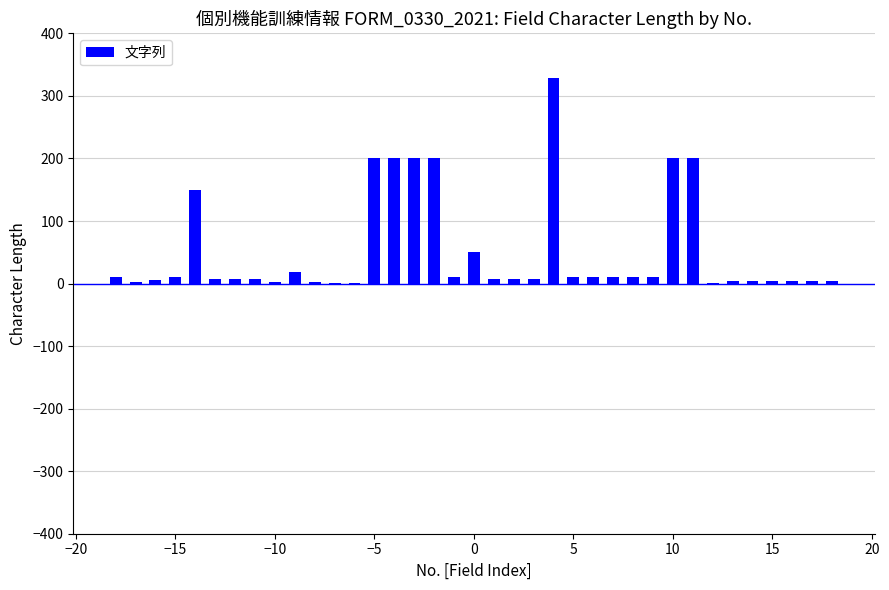

What is the greatest value displayed?

328